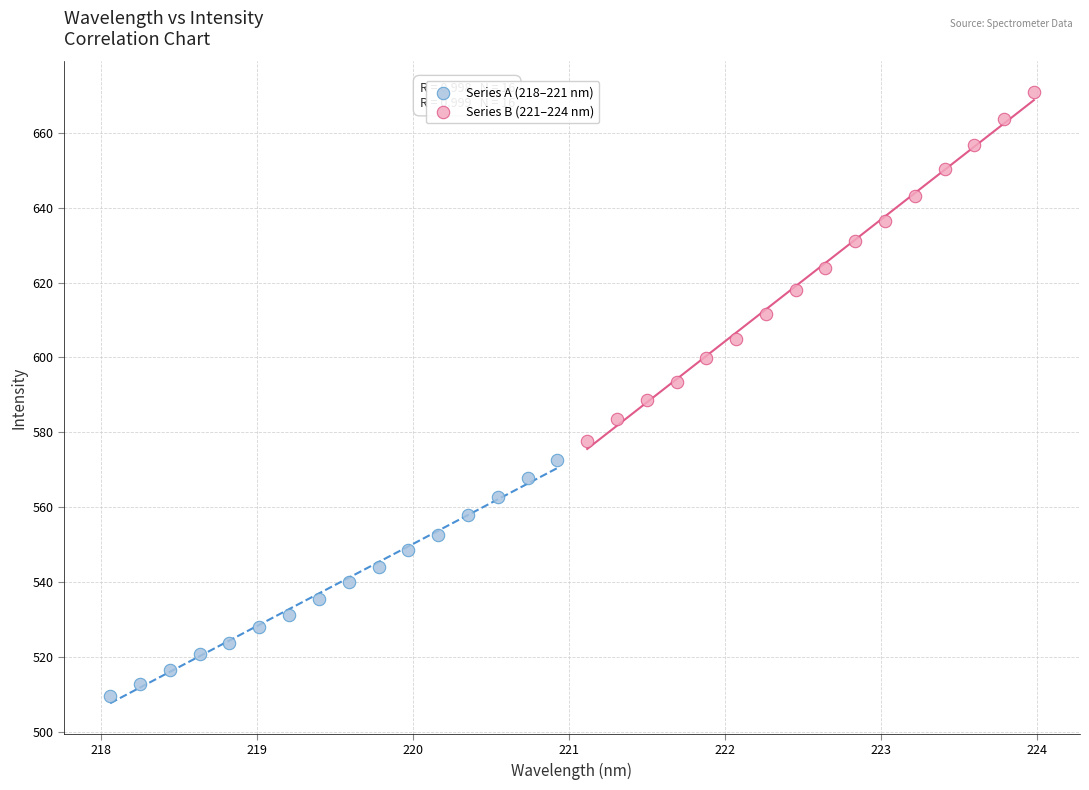

Which series reaches the minimum Y coordinate?

Series A (218–221 nm)